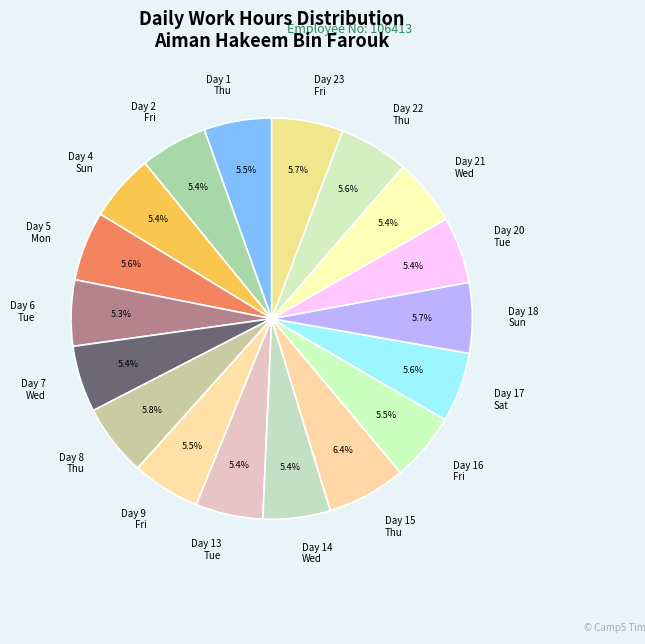

Does any single category account for the majority?

No